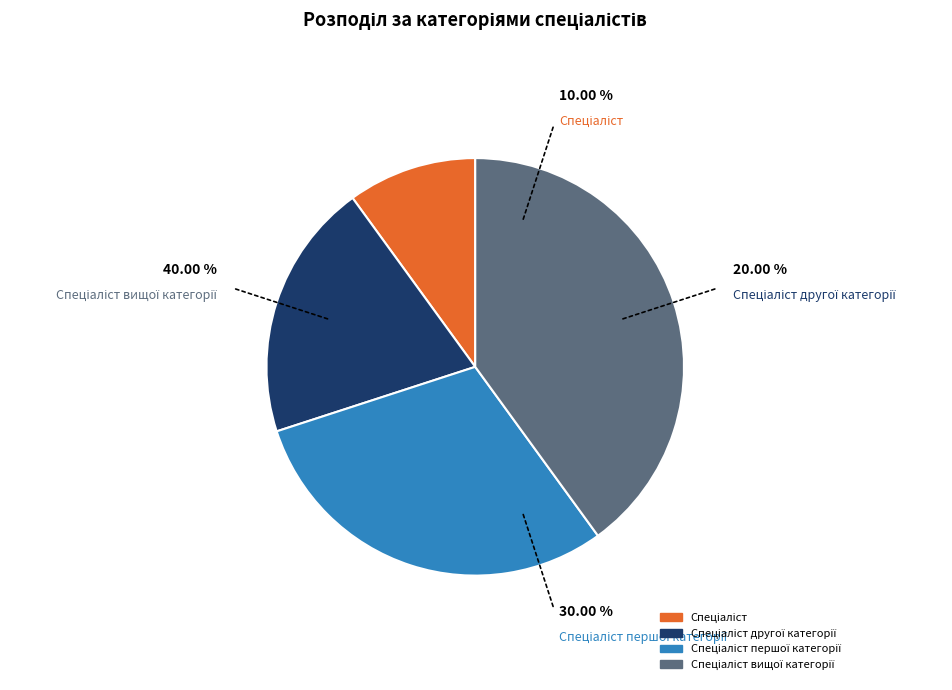

Is there a majority slice in this chart?

No